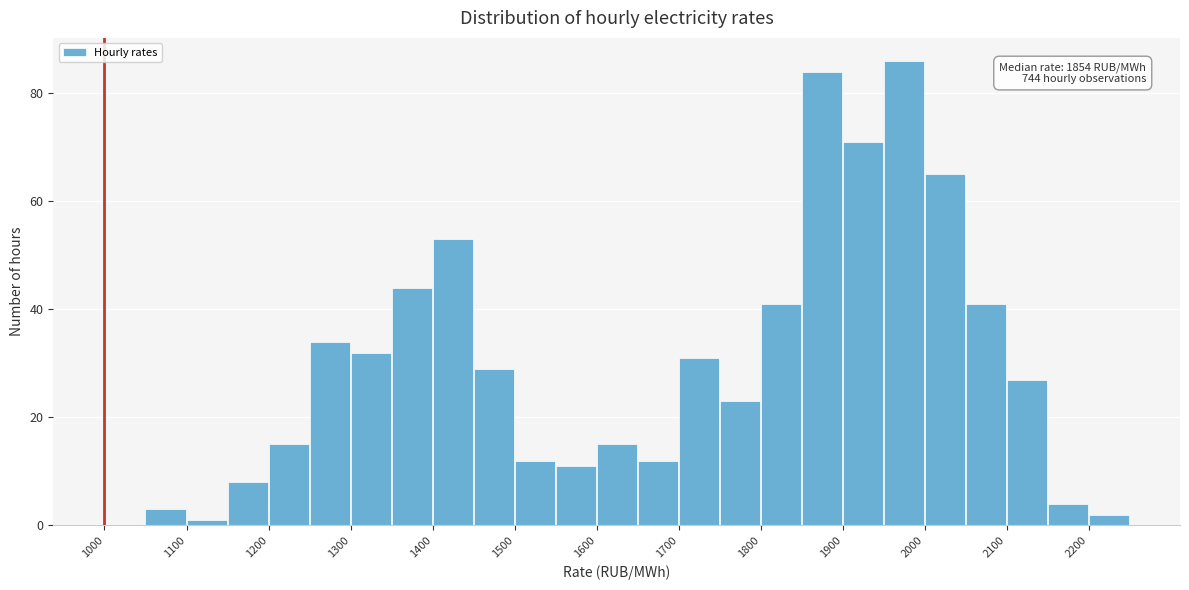

Over which range of the x-axis is the bar tallest?

1950 to 2000